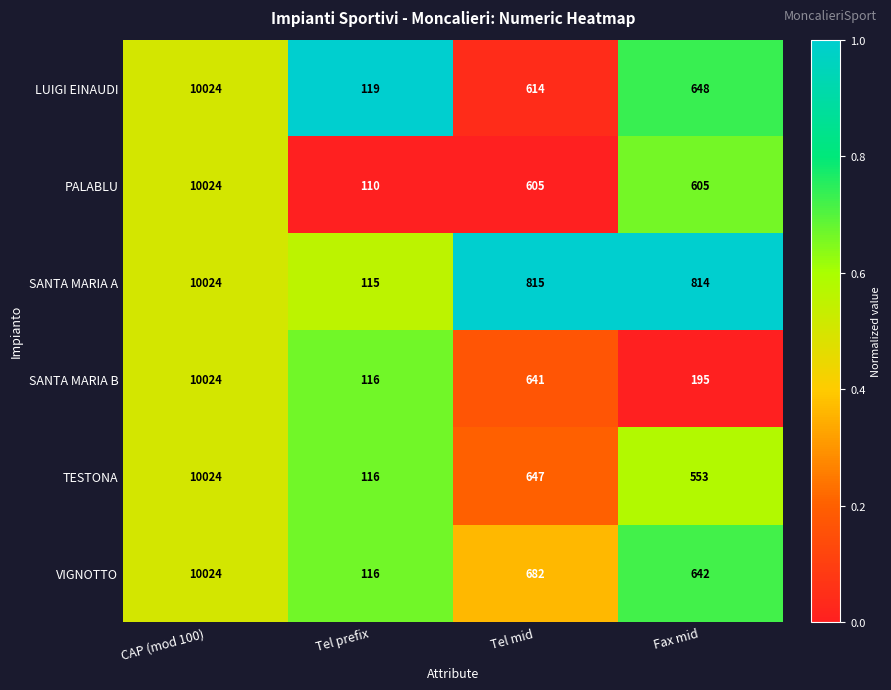

What is the total value across all series at Tel mid?

4004